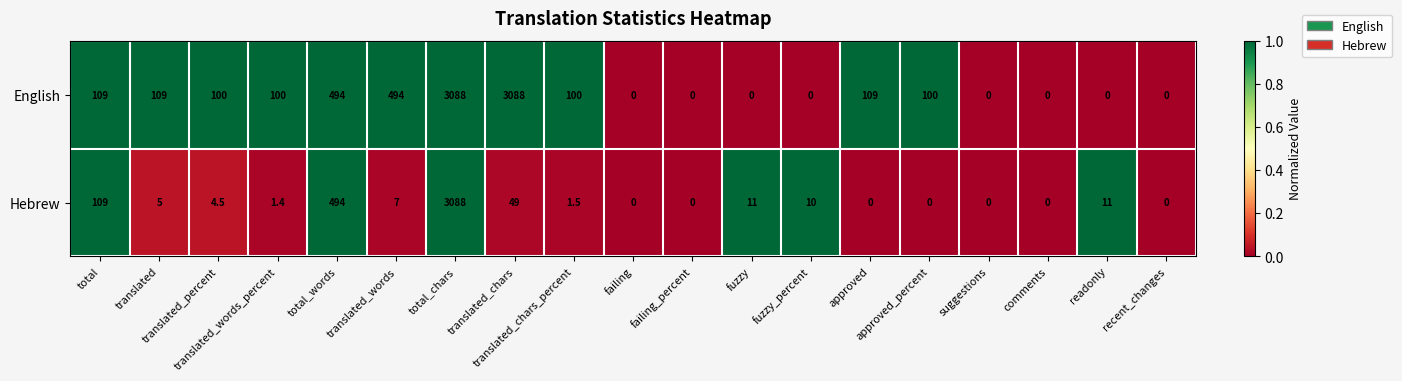

What is the maximum value for Hebrew?

3088.0